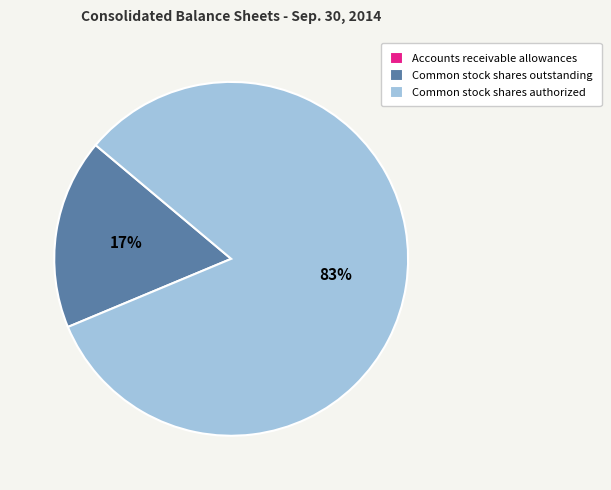

True or false: Common stock shares authorized accounts for 94% of the total.

False